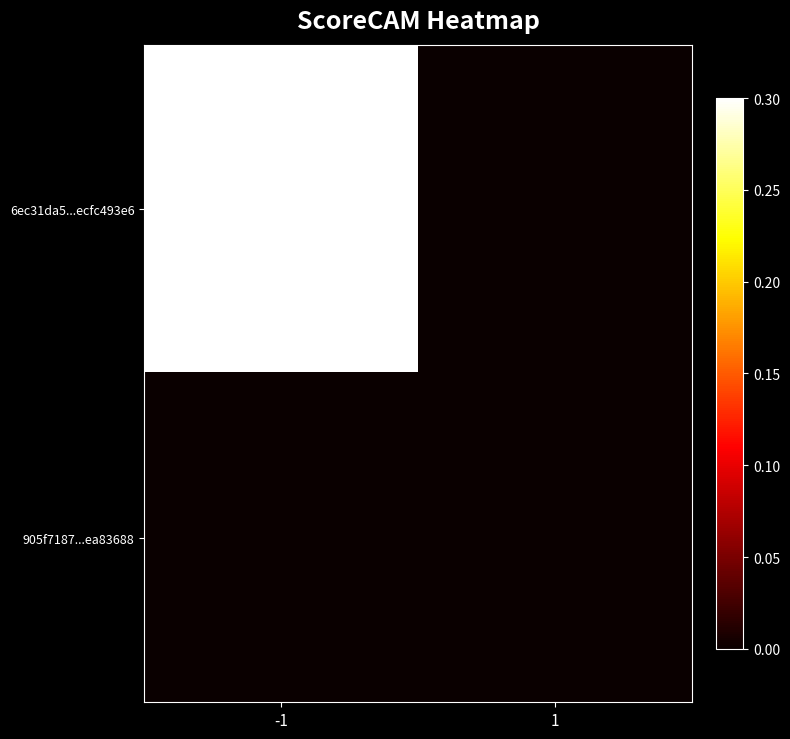

Rank the series by their maximum value, from highest to lowest.

6ec31da5...ecfc493e6, 905f7187...ea83688